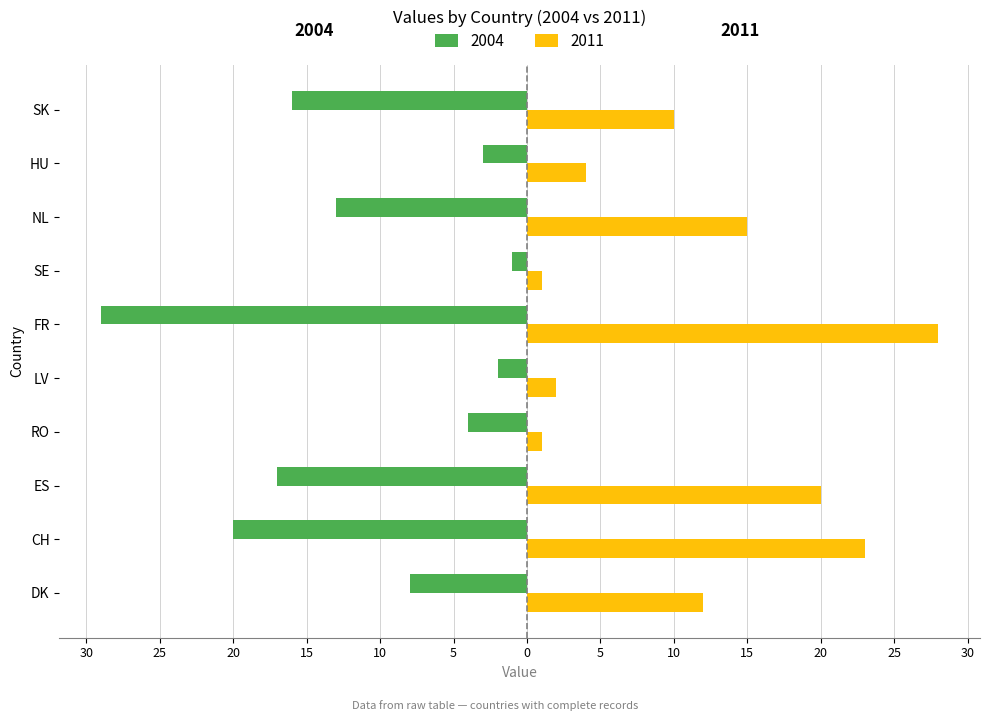

What are all the series names shown in the legend?

2004, 2011